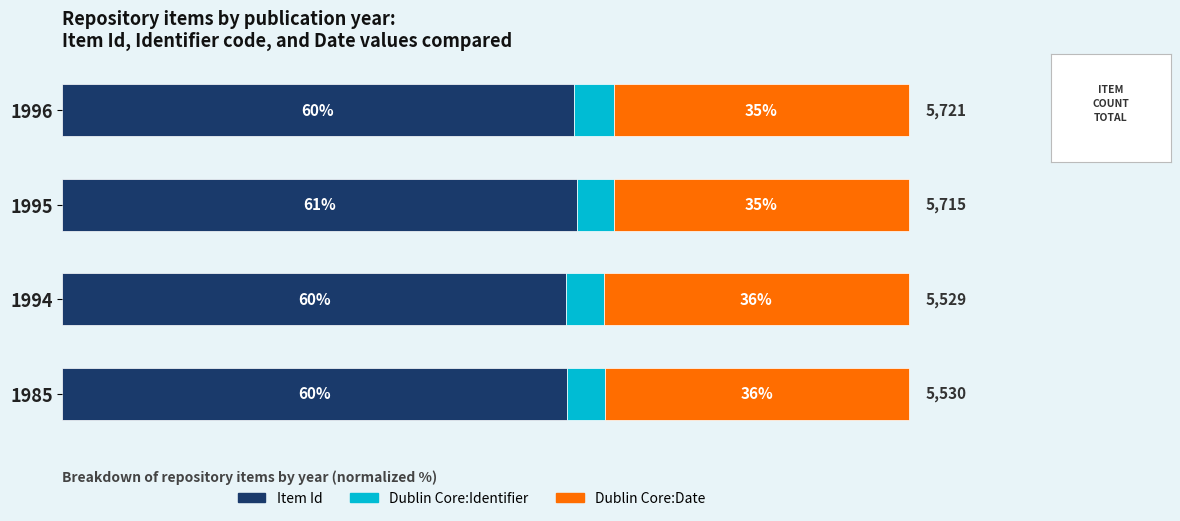

What are all the series names shown in the legend?

Item Id, Dublin Core:Identifier, Dublin Core:Date